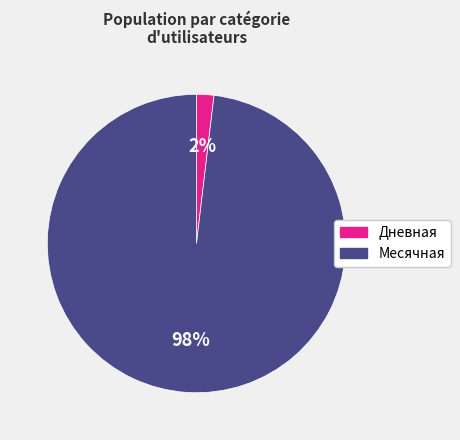

Is there any slice that represents more than half of the pie?

Yes